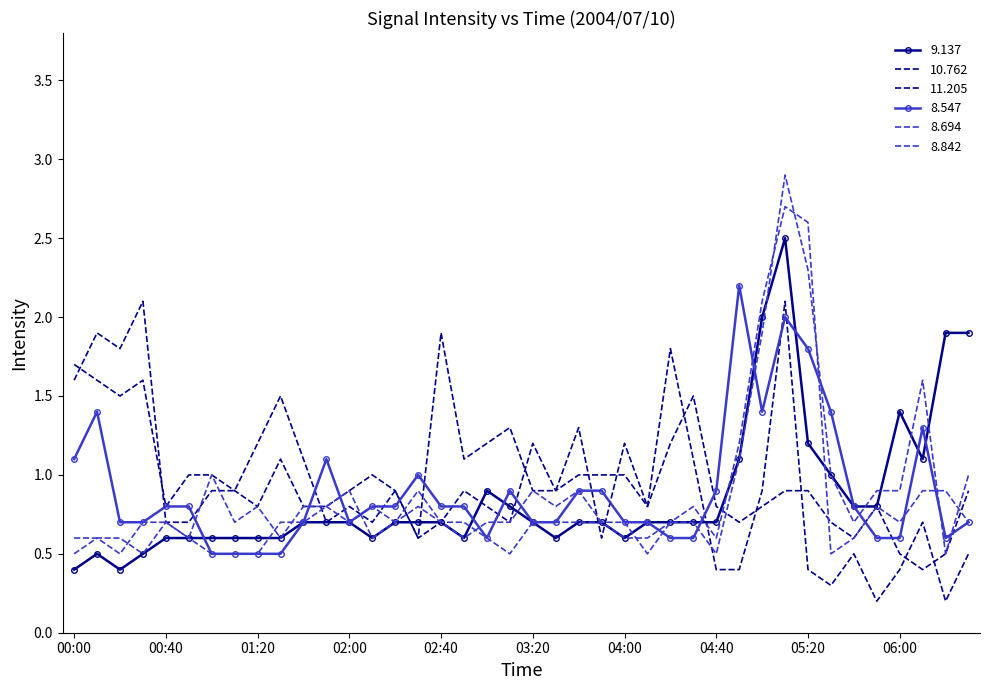

What are all the series names shown in the legend?

9.137, 10.762, 11.205, 8.547, 8.694, 8.842